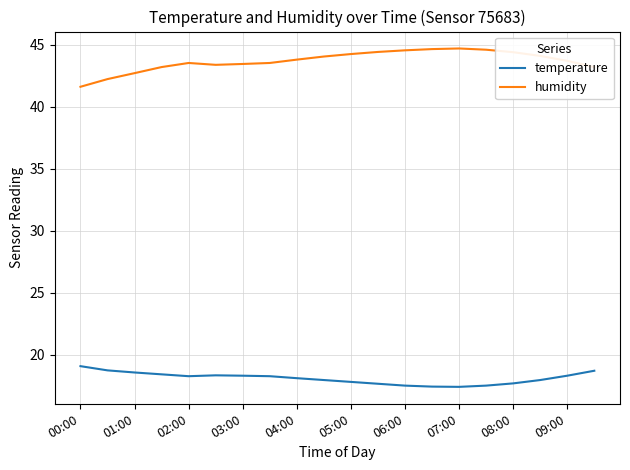

What is the difference between the maximum and minimum values in the humidity series?

3.1